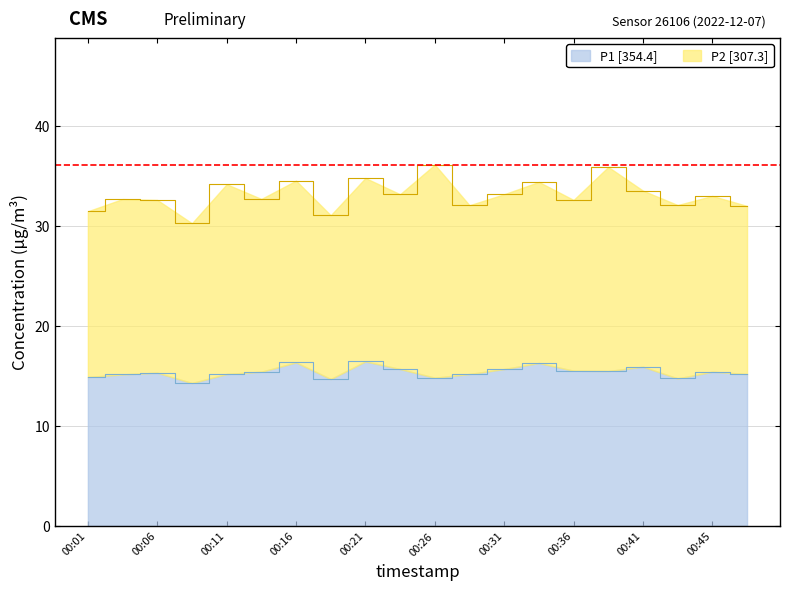

What value does the data have at 00:36?

15.5